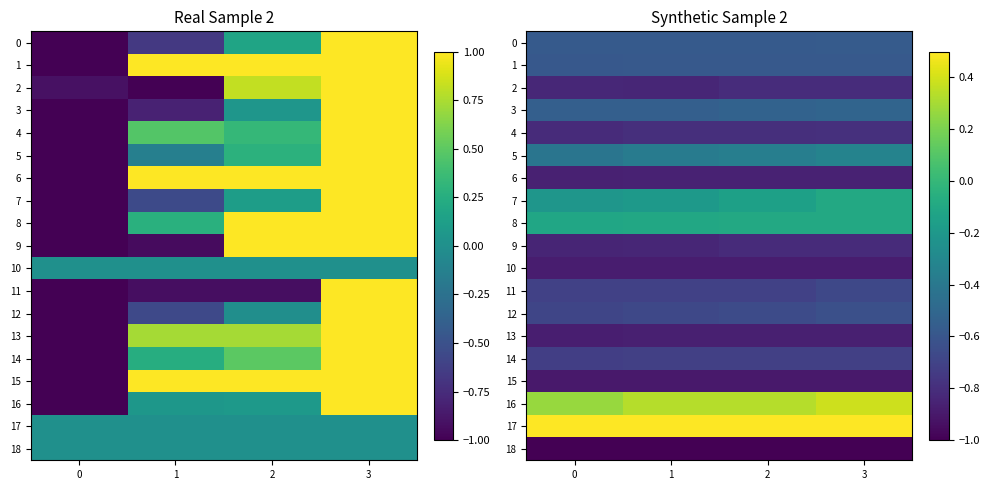

The value of 4 at 0 is -0.8. True or false?

True